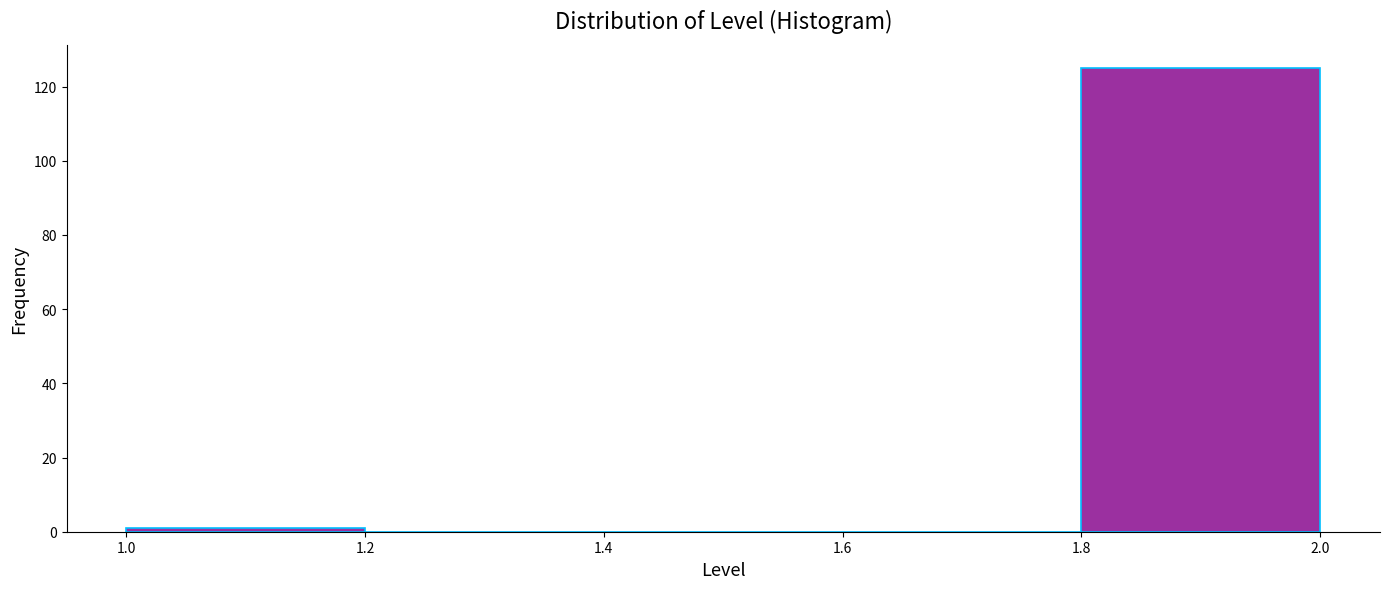

Reading left to right, list every bar in this chart as the range it spans on the x-axis followed by its height. The values are not printed on the chart, so give them approximately, as read against the axis.

1.0 to 1.2: under 2
1.2 to 1.4: 0
1.4 to 1.6: 0
1.6 to 1.8: 0
1.8 to 2.0: 126